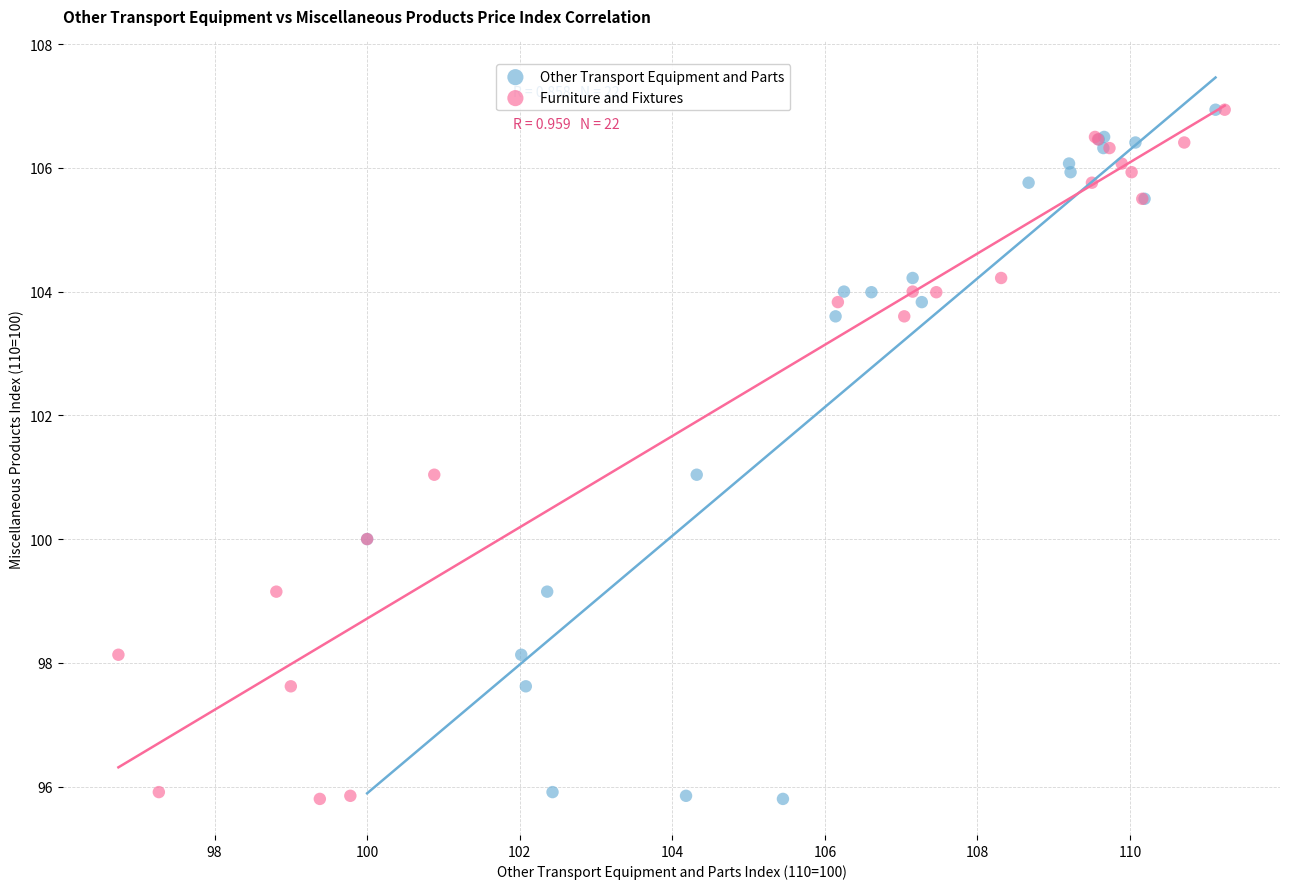

What are all the series names shown in the legend?

Other Transport Equipment and Parts, Furniture and Fixtures